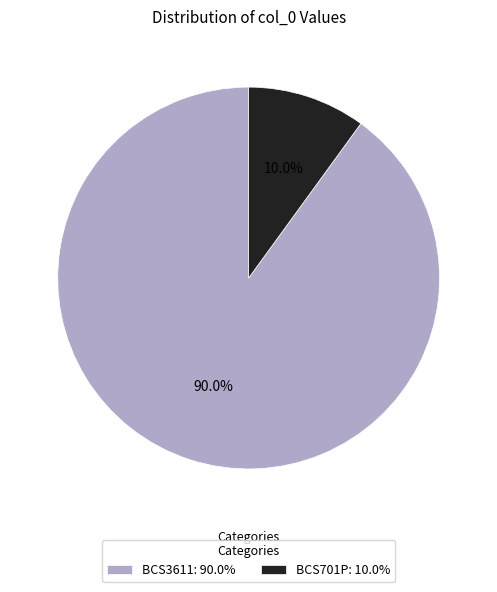

What portion of the pie excludes BCS701P?

90.0%